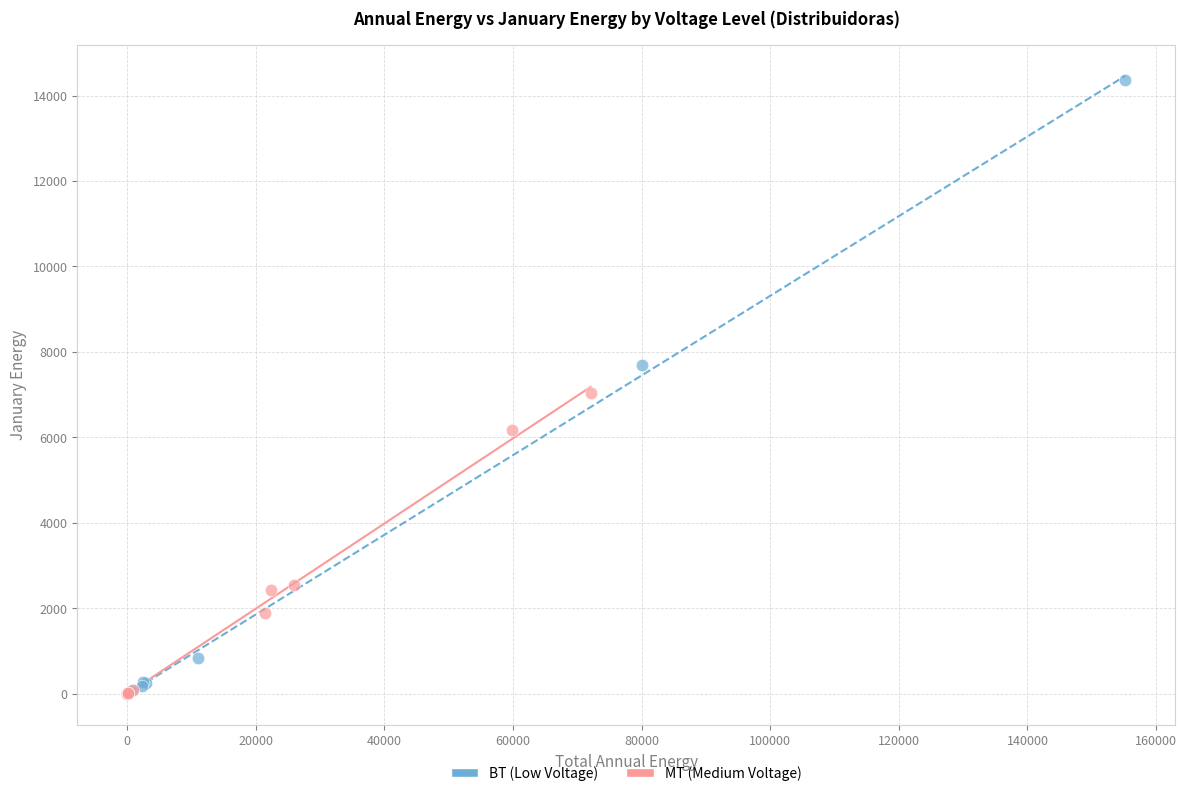

Which series reaches the maximum Y coordinate?

BT (Low Voltage)